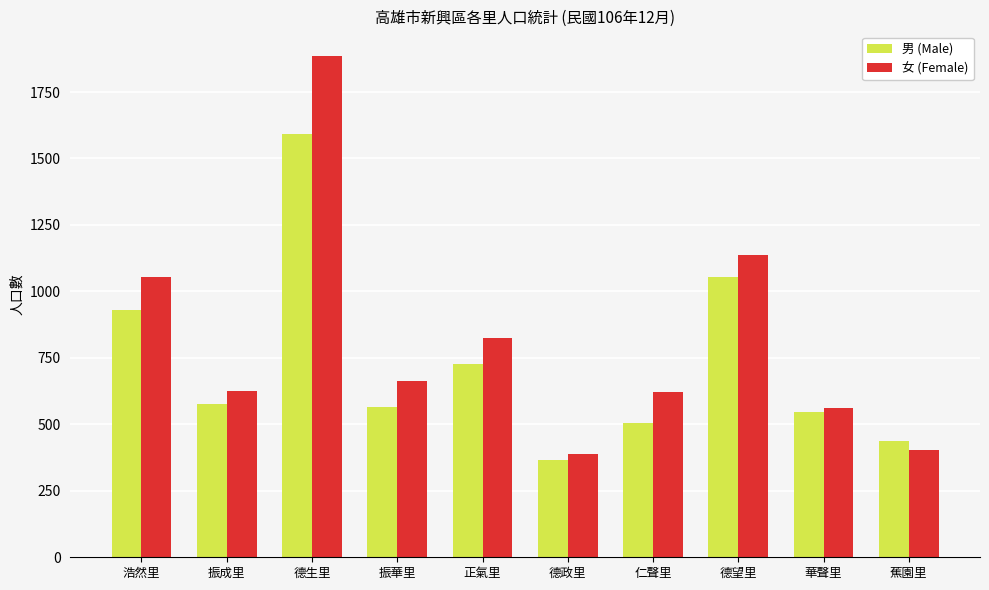

List the series in order of their peak value, highest first.

女 (Female), 男 (Male)